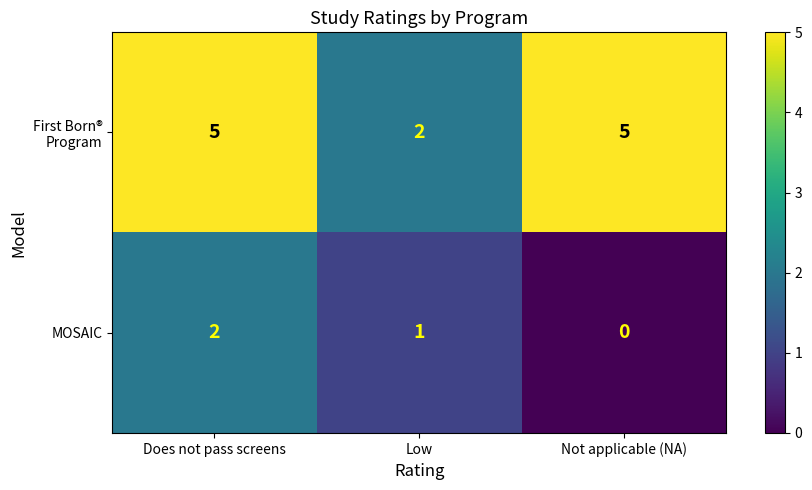

At which label is MOSAIC closest to 1?

Low